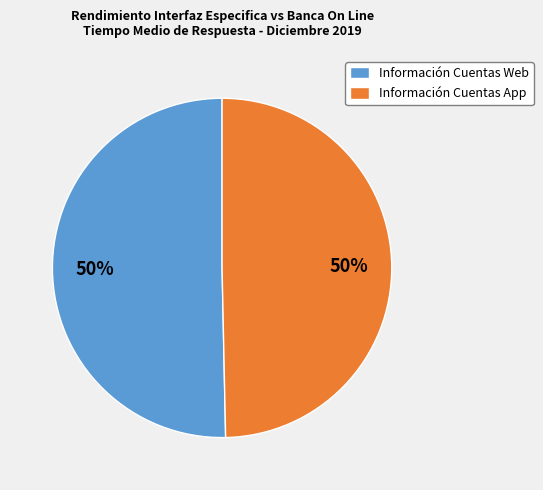

True or false: Información Cuentas App accounts for 58% of the total.

False